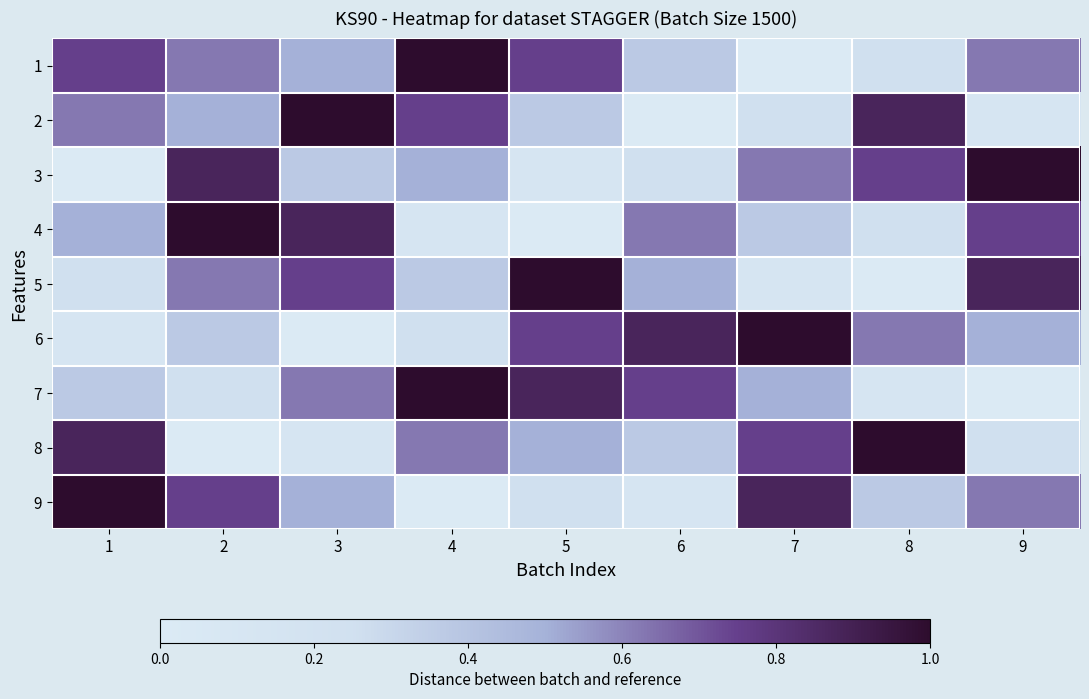

At how many categories does at least one series exceed 0?

9